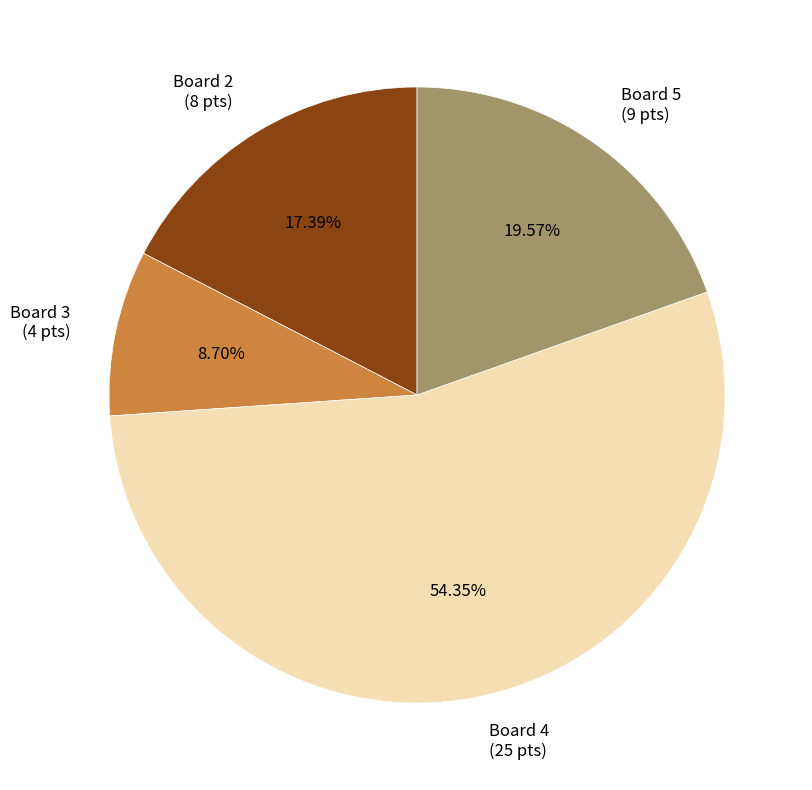

Count the number of slices in the pie.

4